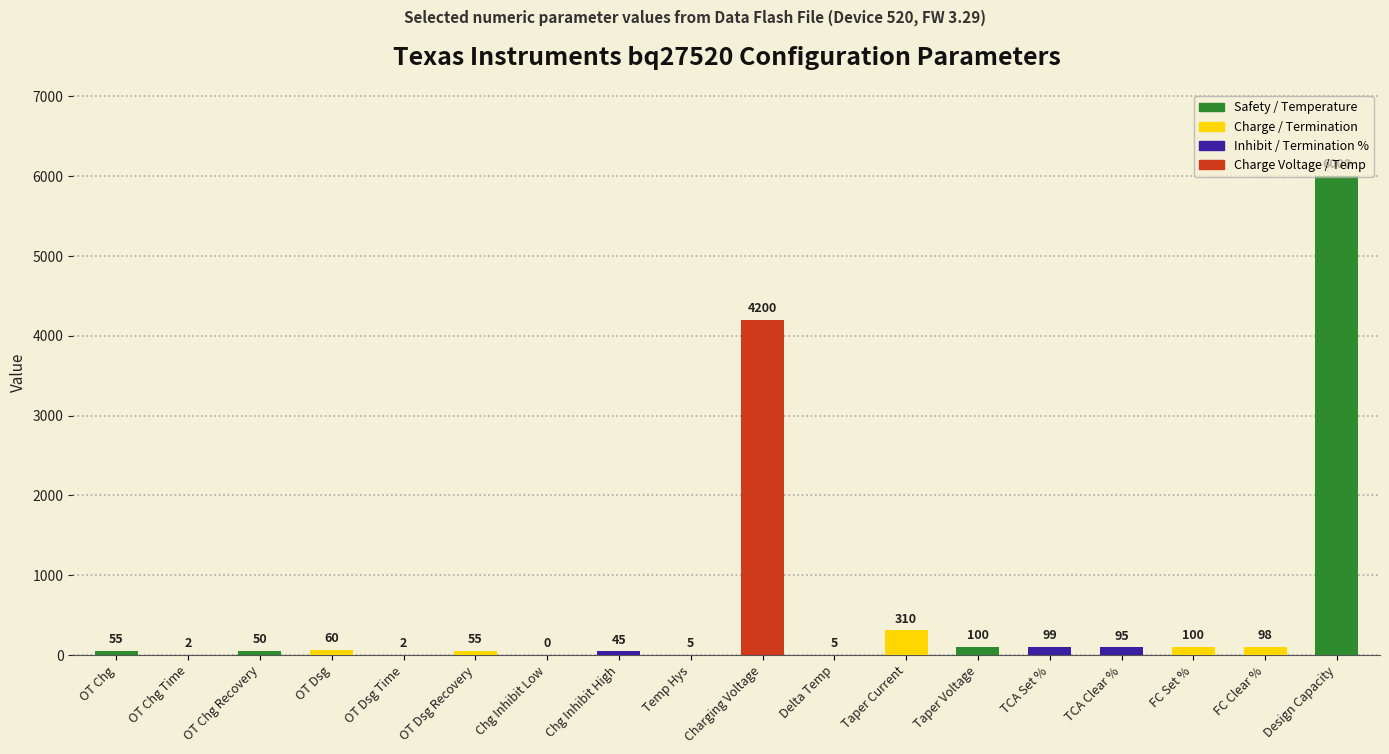

What is the sum of all values?

11281